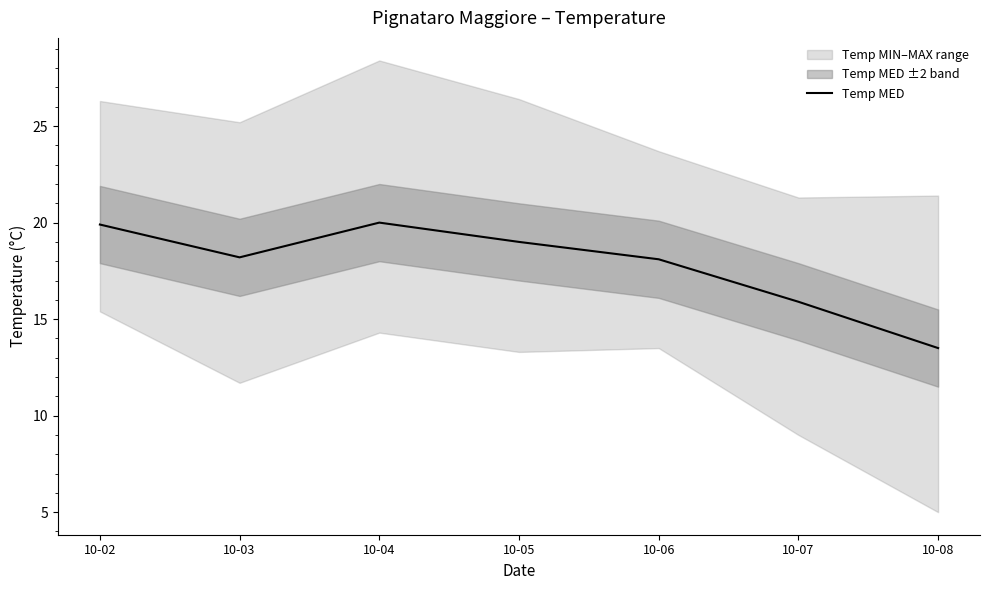

Where is the first local minimum?

10-03